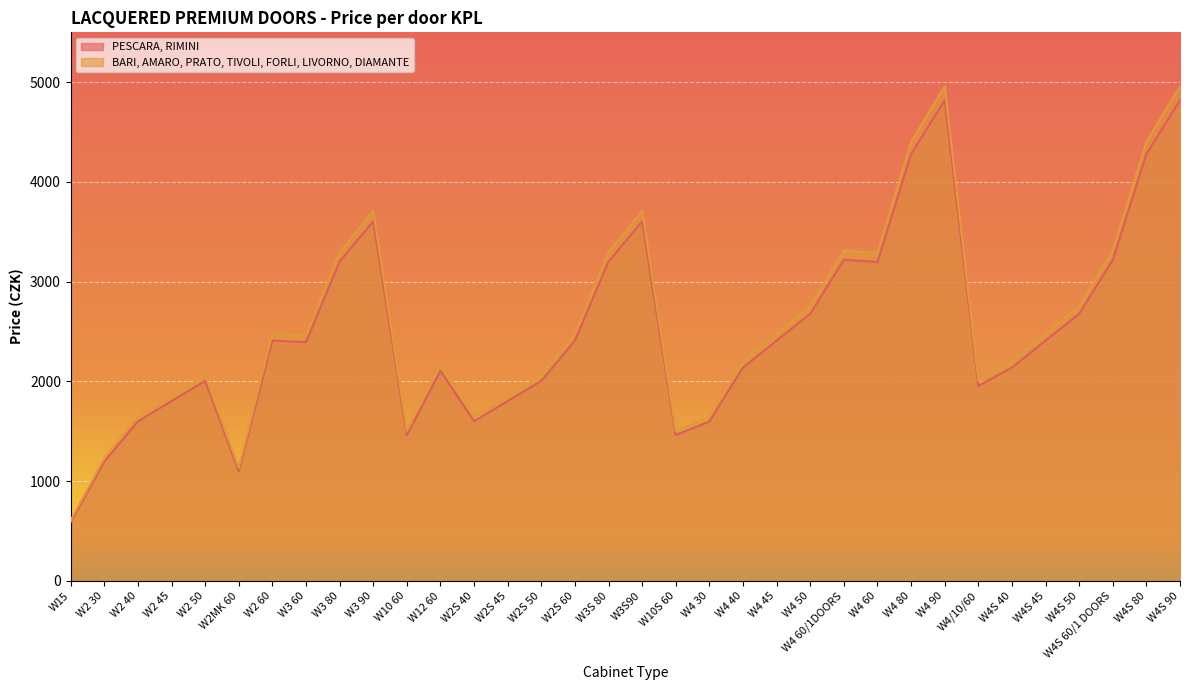

True or false: PESCARA, RIMINI and BARI, AMARO, PRATO, TIVOLI, FORLI, LIVORNO, DIAMANTE intersect in this chart.

False